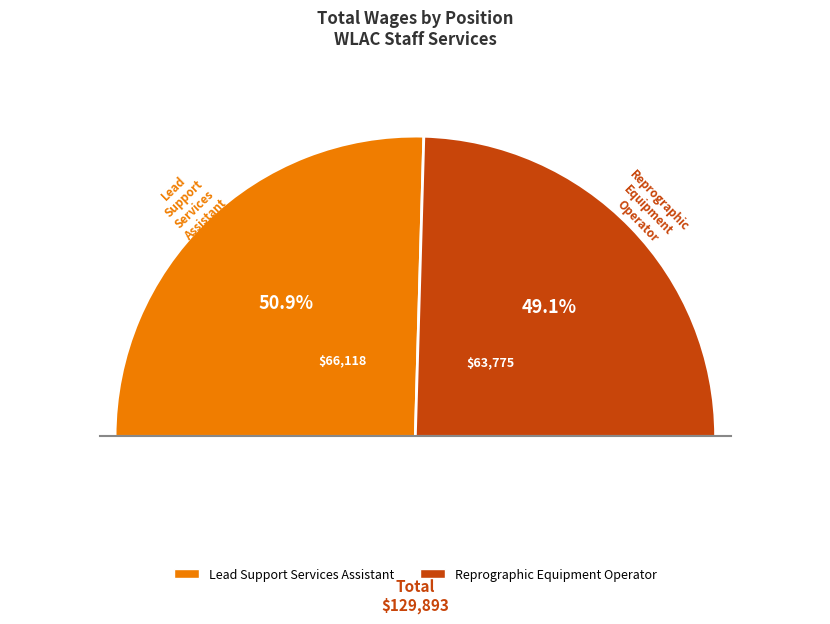

What is the smallest slice in the pie chart?

Reprographic Equipment Operator